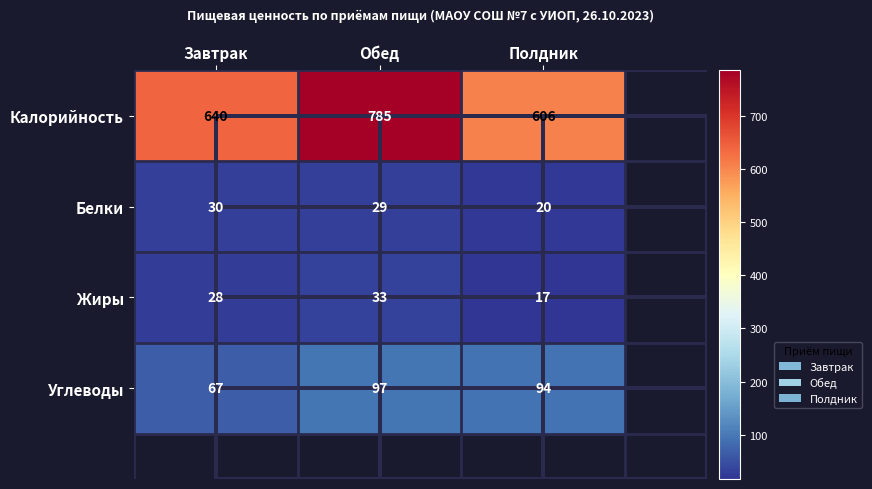

True or false: Углеводы has a value of 94 at Полдник.

True